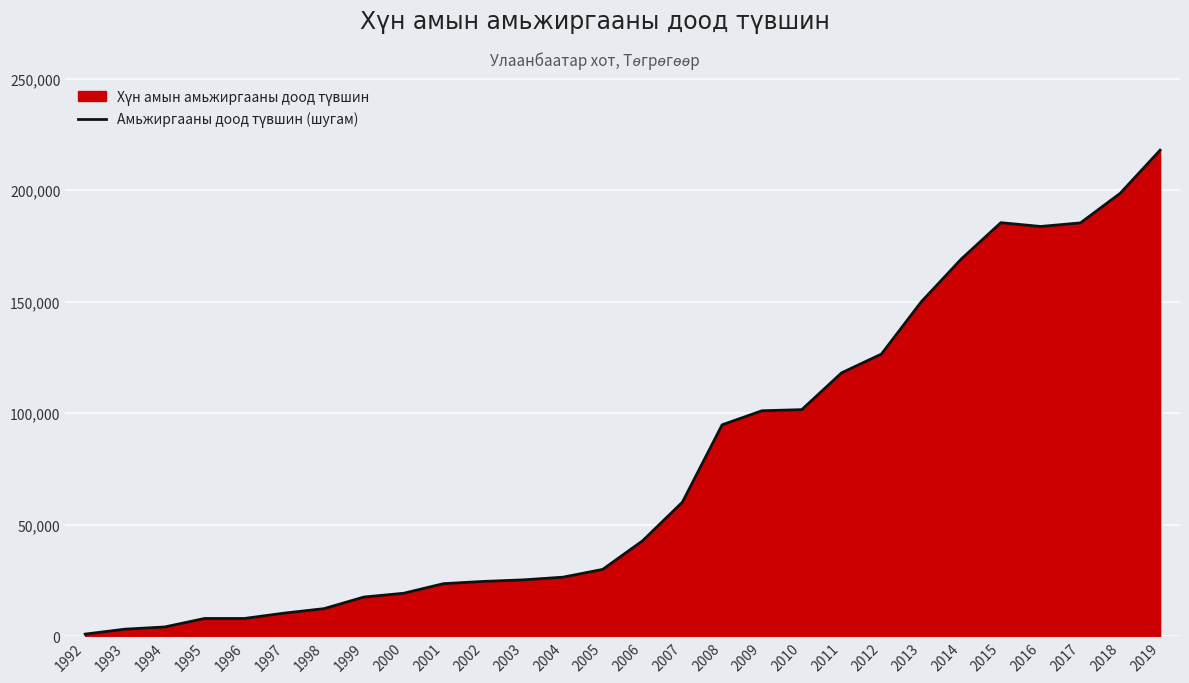

What is the change in value from 2007 to 2018?

+138500